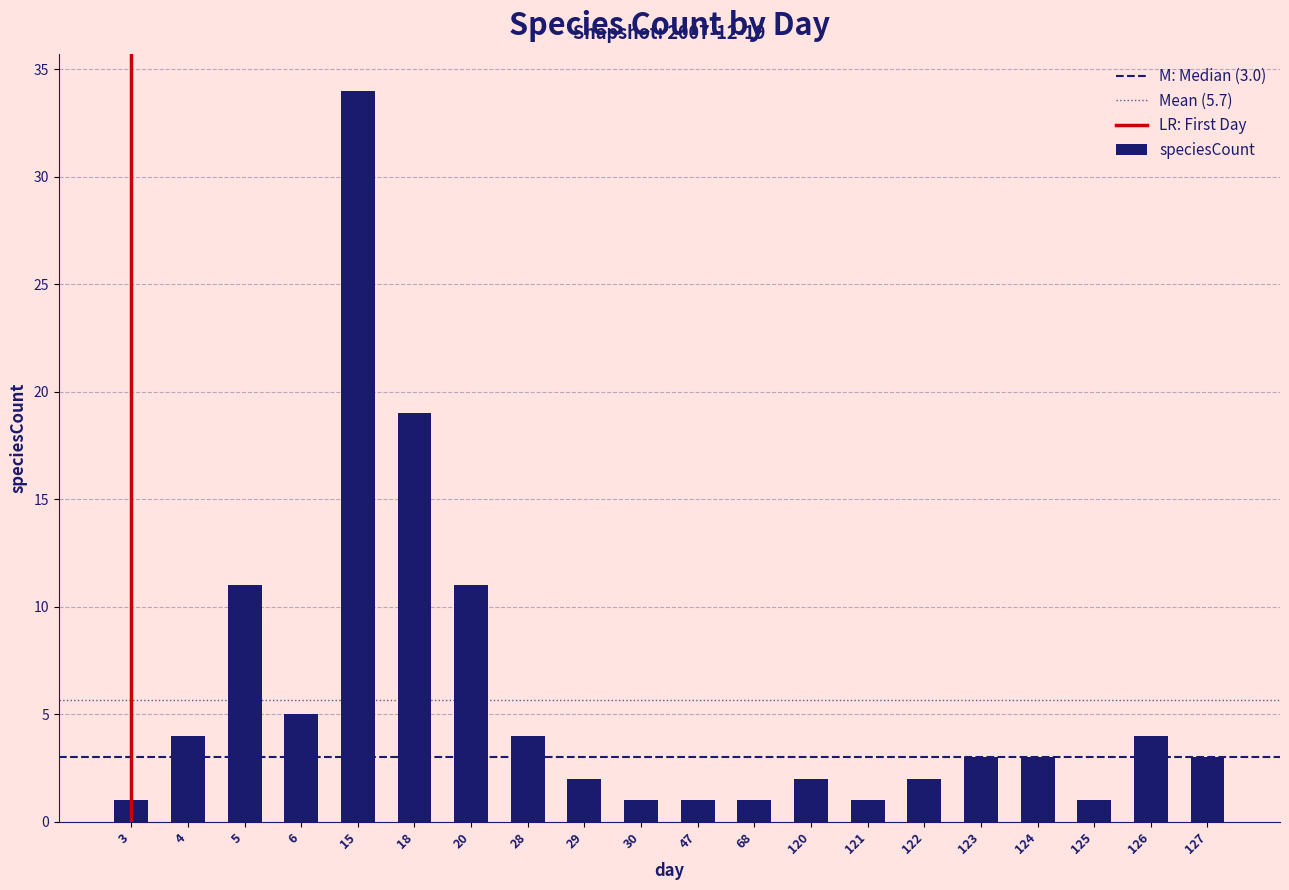

Reading right to left, extract all data points from this chart.

3	4	1	3	3	2	1	2	1	1	1	2	4	11	19	34	5	11	4	1